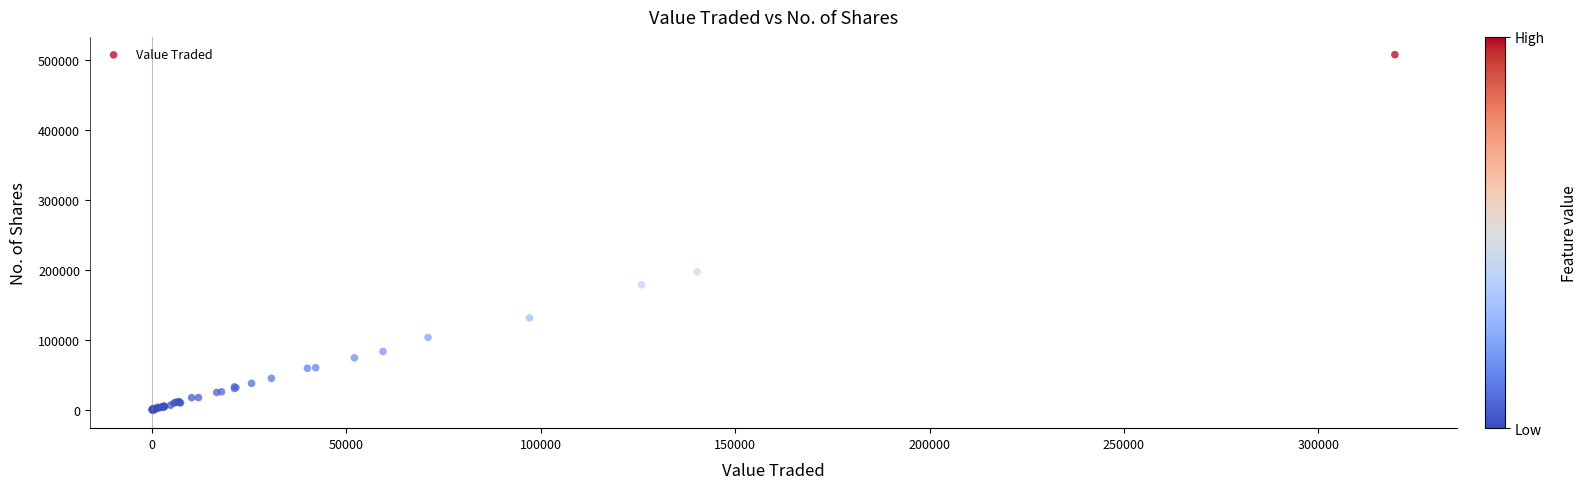

What Y value in the scatter plot is closest to 253725?

197343.4